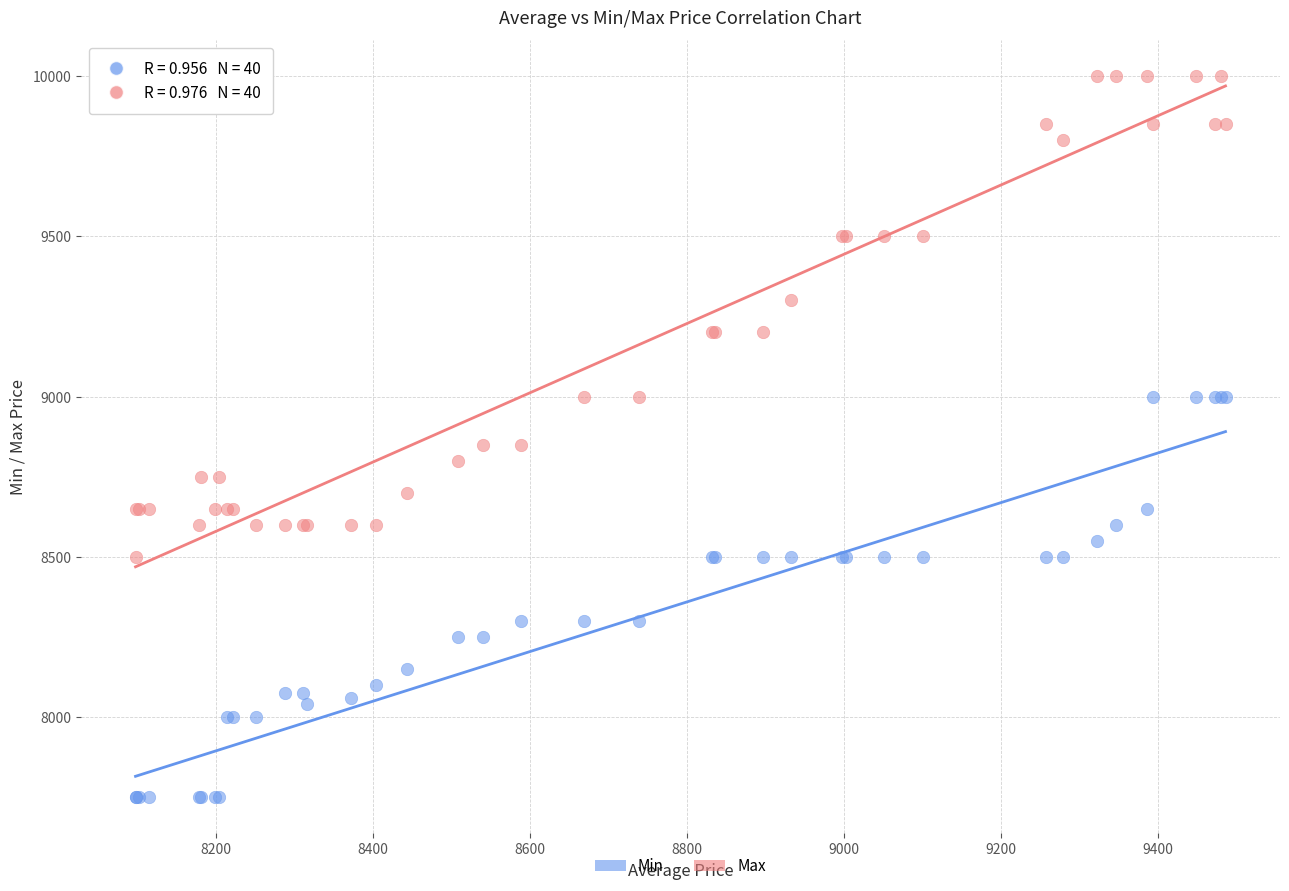

Which series has the widest spread of Y values?

Max